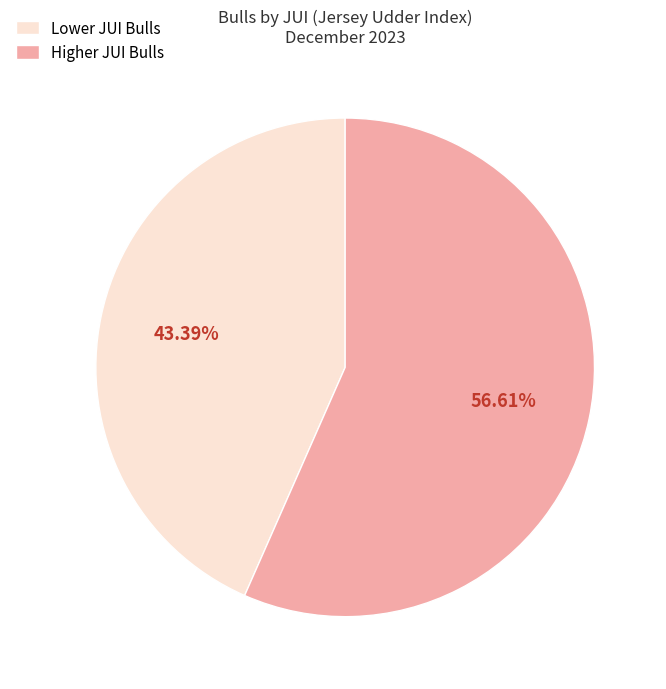

To the nearest percent, what is the difference between the largest and smallest slice percentages?

13%